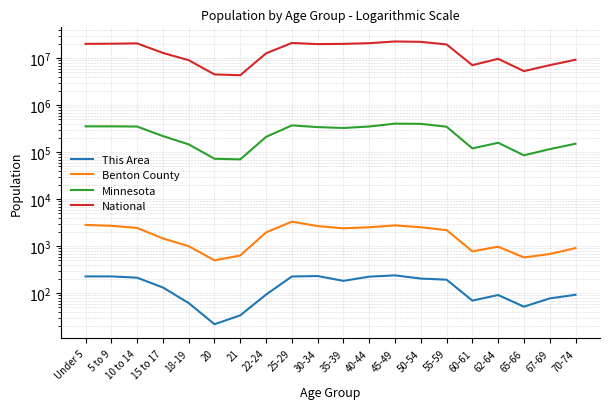

True or false: This Area has more than 1 points higher than both neighbors.

True